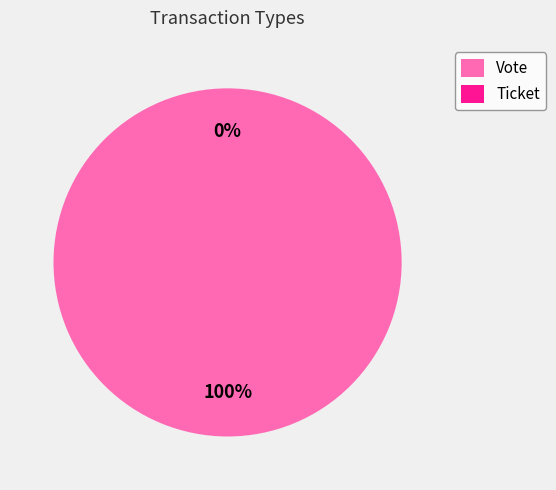

What is the change in value from Vote to Ticket?

-1